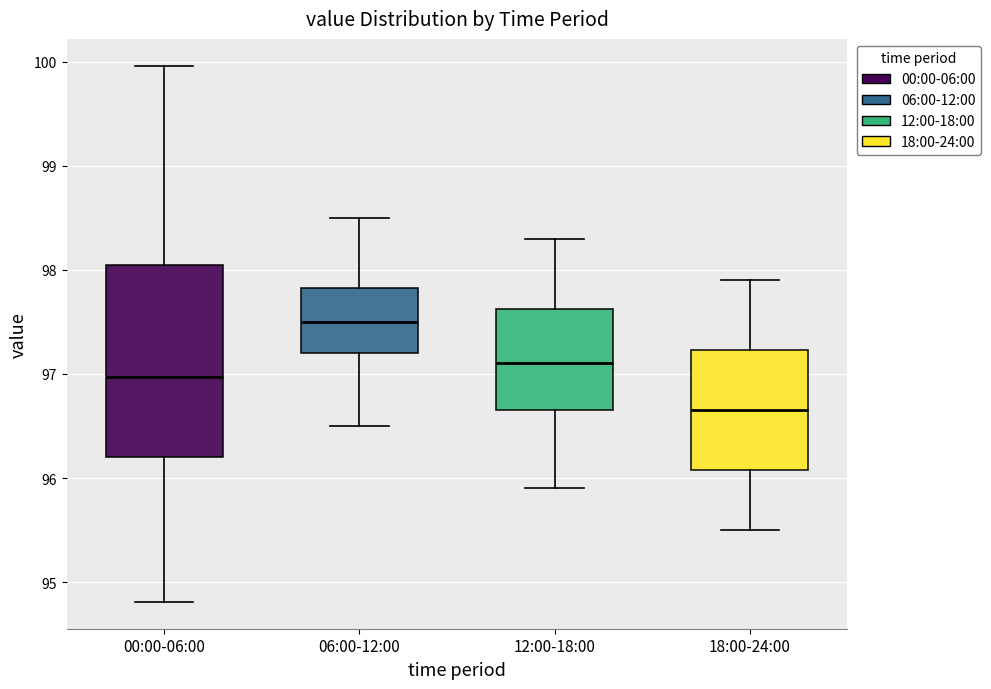

Reading left to right, read every box against the y-axis: the position of its median line, the range the box covers, and the ends of its whiskers. The values are not printed on the chart, so give them approximately, as read against the axis.

00:00-06:00: median 97.0, box 96.2 to 98.0, whiskers 94.8 to 100.0
06:00-12:00: median 97.5, box 97.2 to 97.8, whiskers 96.5 to 98.5
12:00-18:00: median 97.1, box 96.7 to 97.6, whiskers 95.9 to 98.3
18:00-24:00: median 96.7, box 96.1 to 97.2, whiskers 95.5 to 97.9